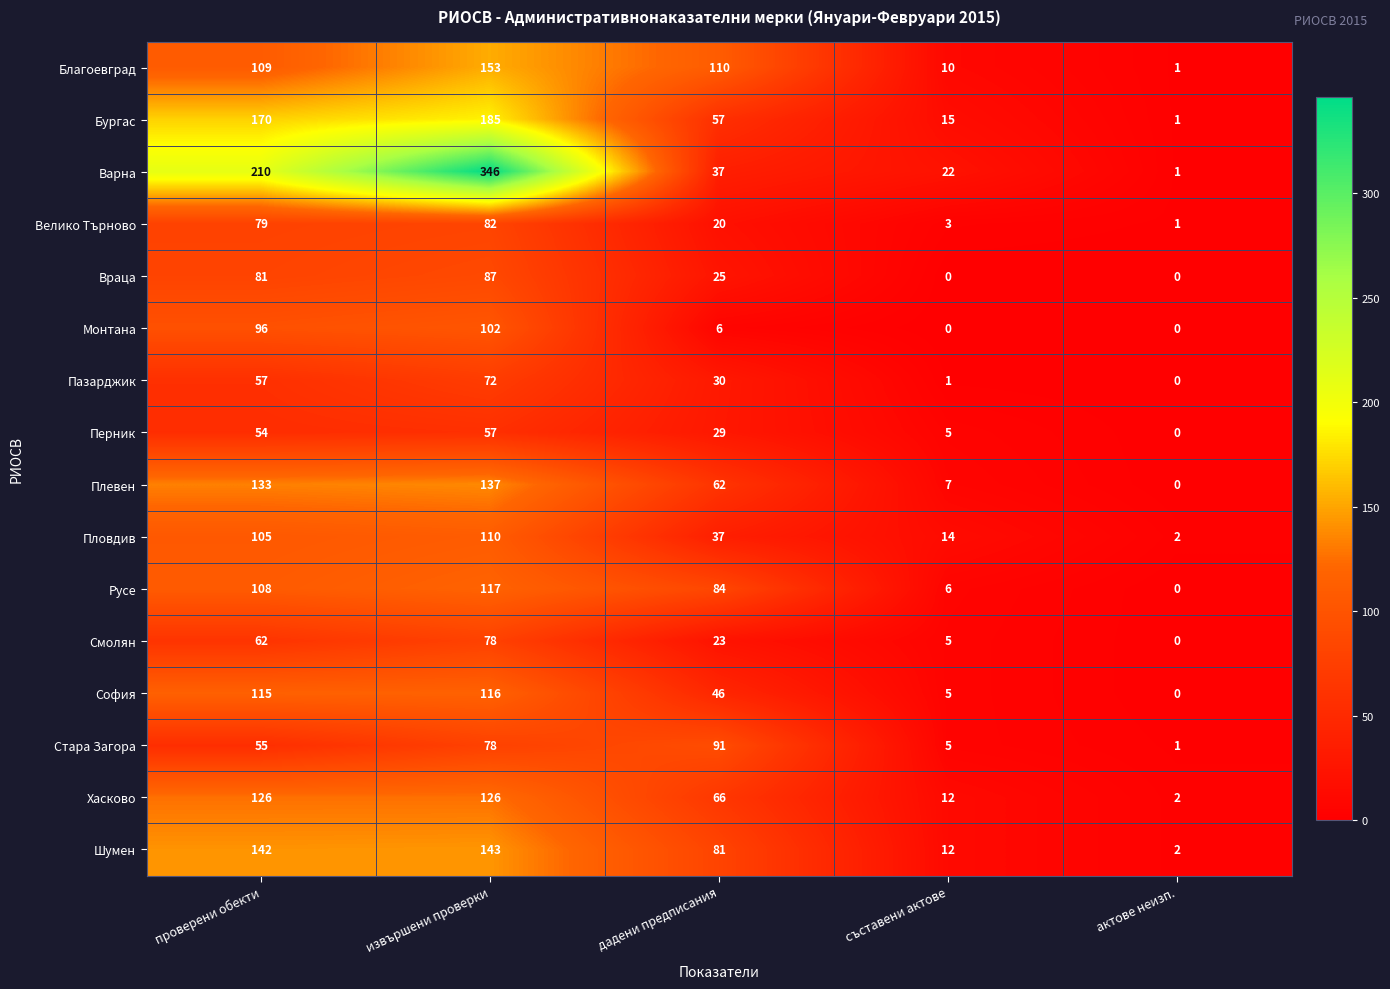

Which label corresponds to the largest value in the chart?

извършени проверки